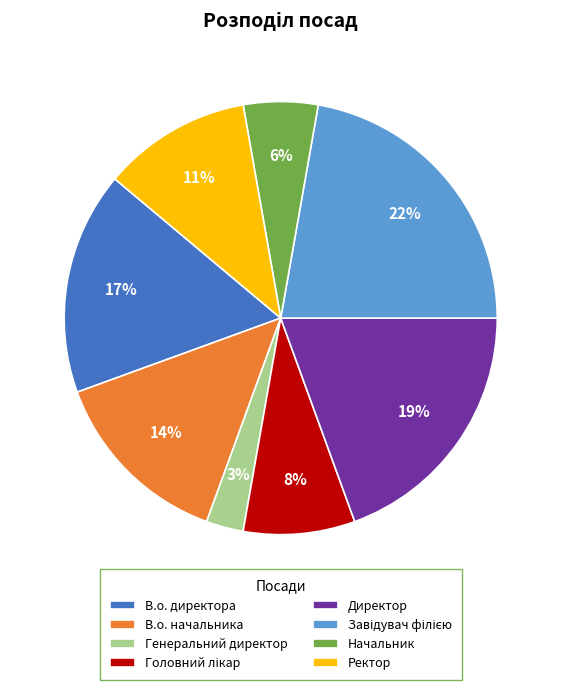

Which slice is the smallest?

Генеральний директор